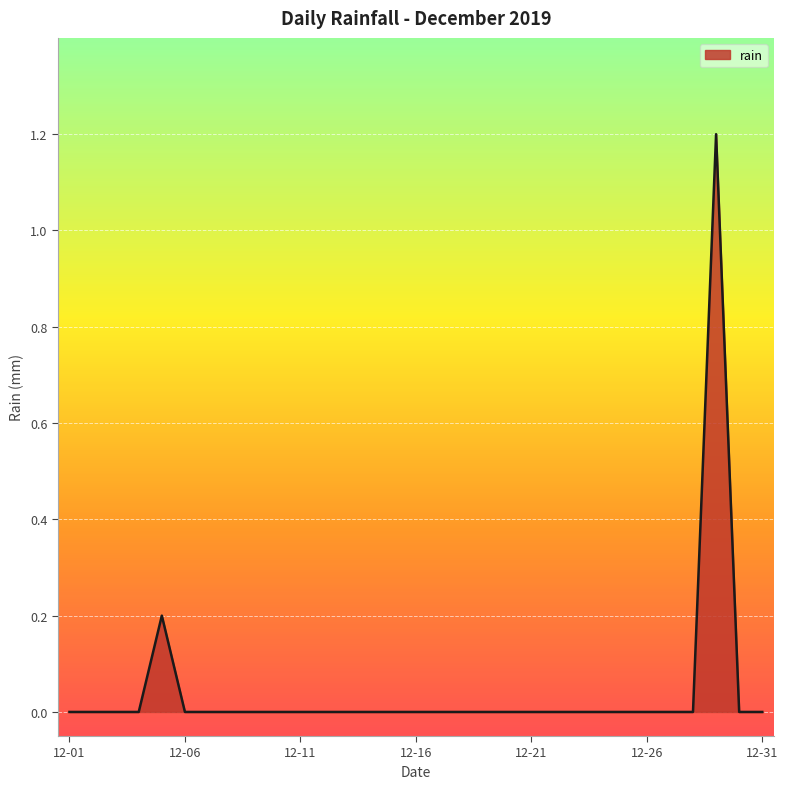

How many values are between 0 and 1?

30